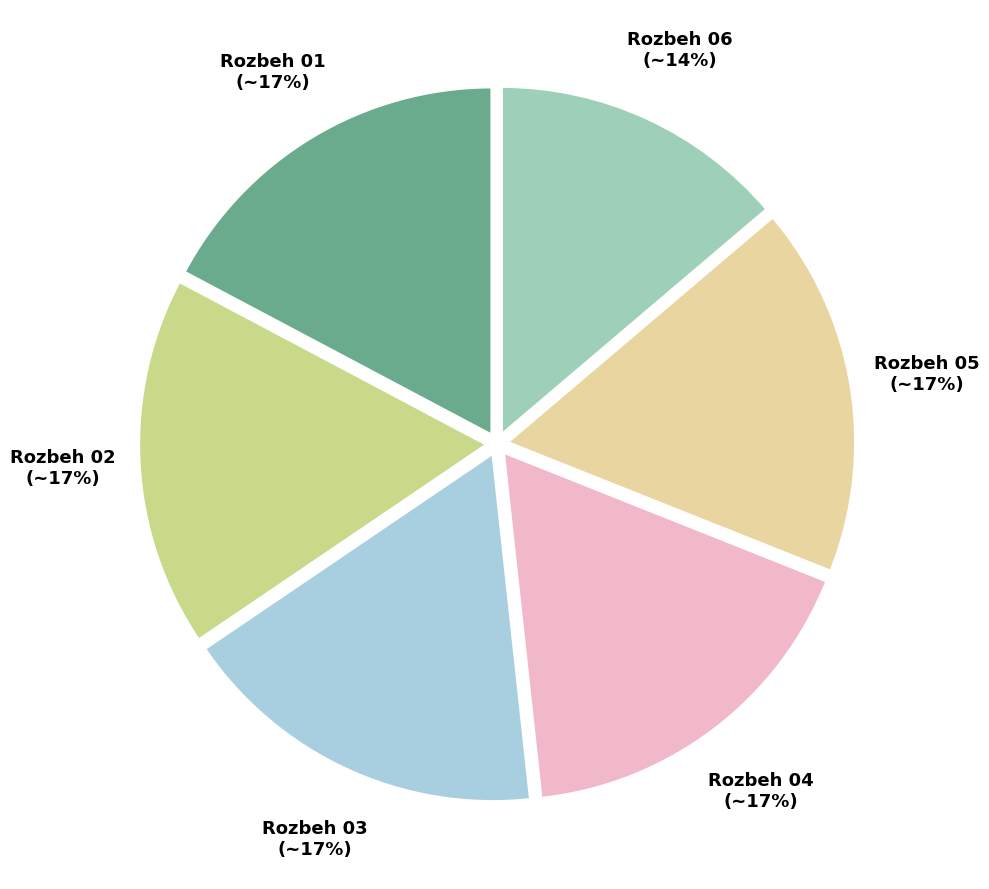

To the nearest percent, what portion does Rozbeh 02 represent?

17%